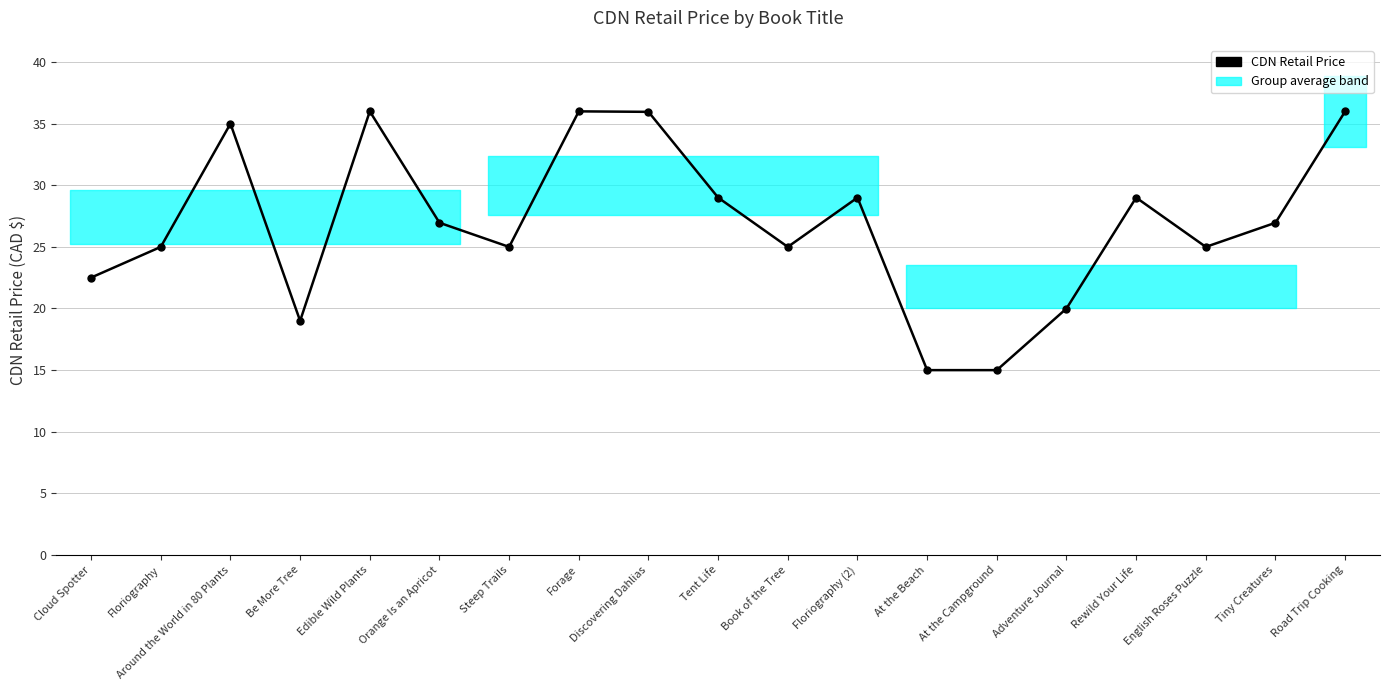

Where is the first local maximum?

Around the World in 80 Plants